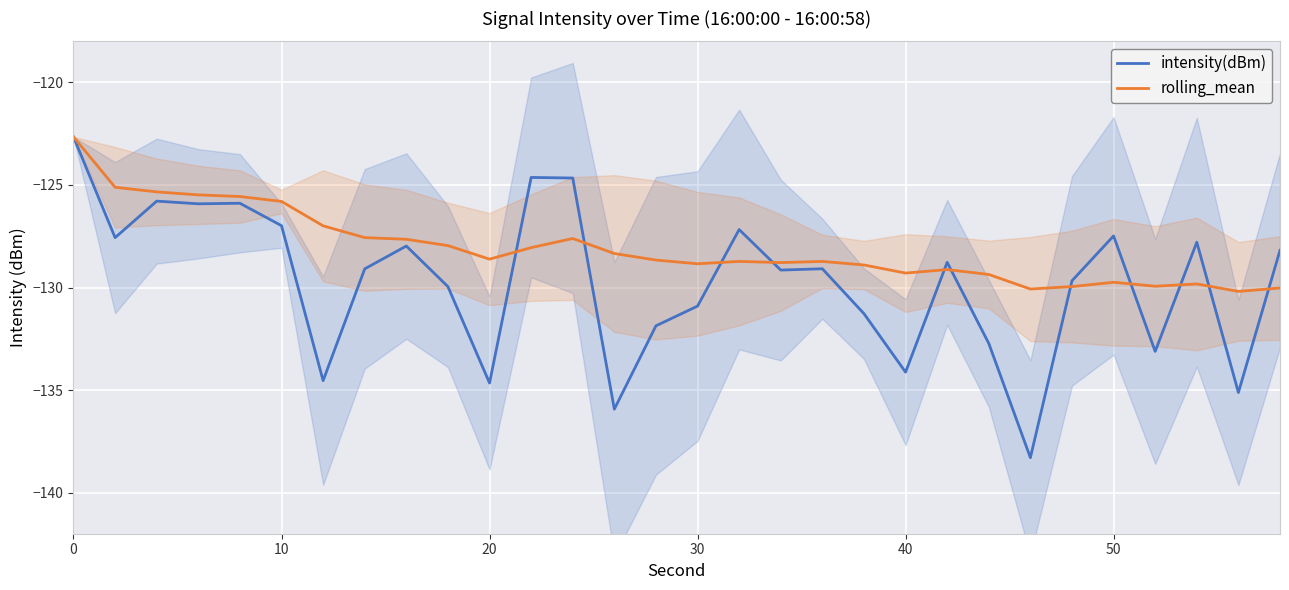

Which series has the largest range (max minus min)?

intensity(dBm)